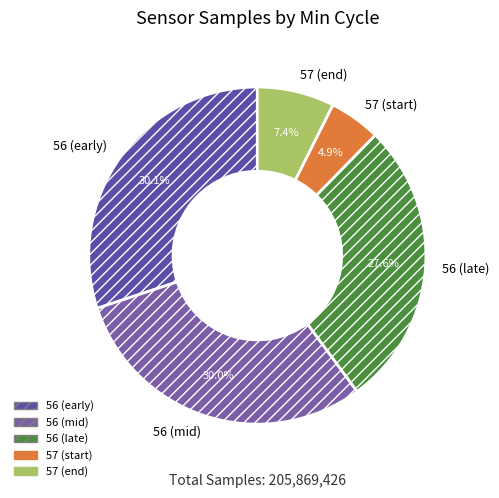

What is the ratio of the value at 56 (early) to the value at 57 (end)?

4.1